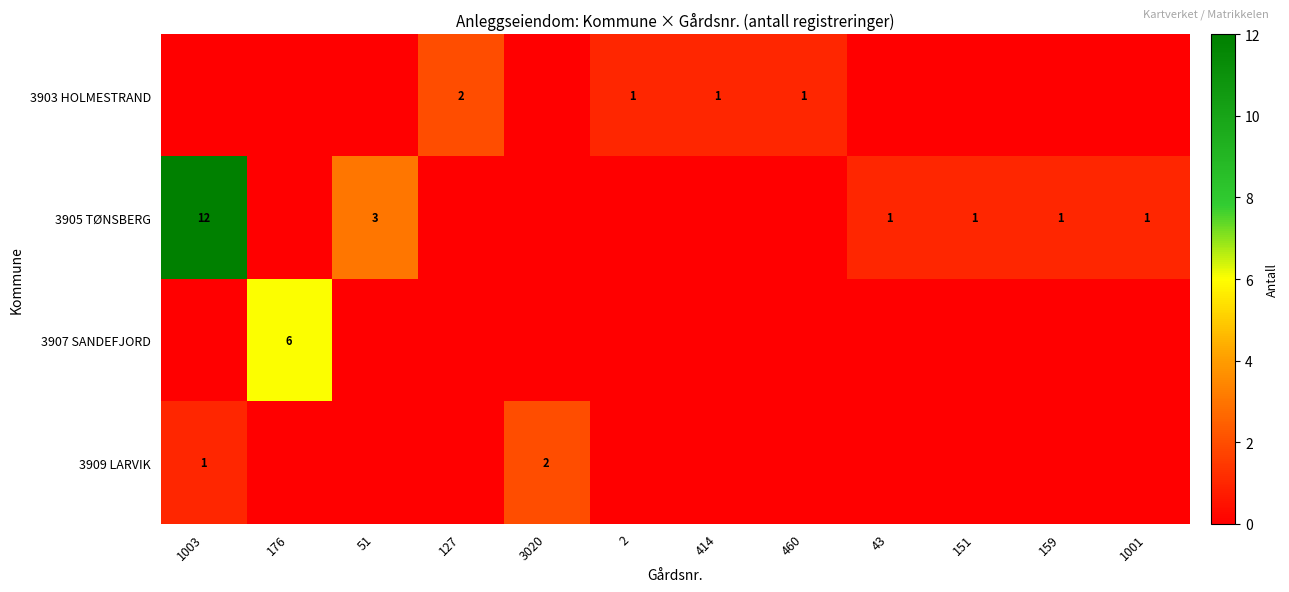

Which has a higher value, 127 or 1001?

127